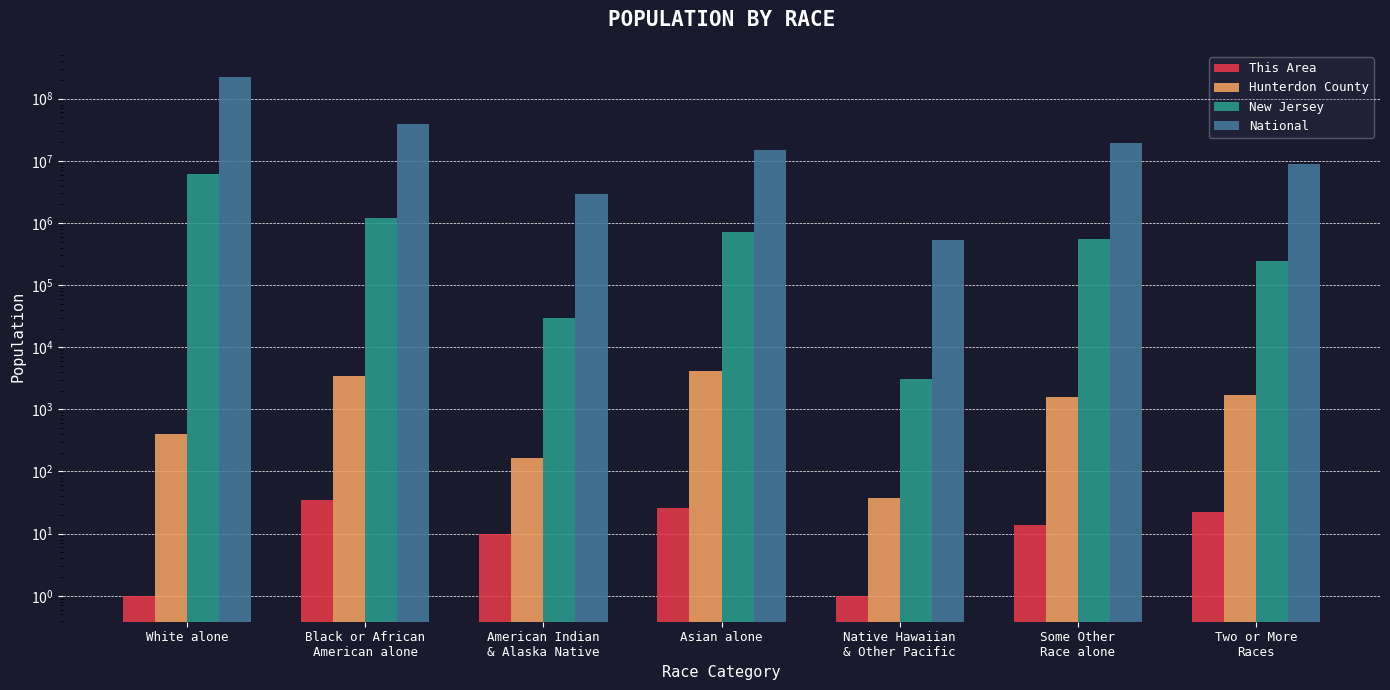

How many values in the Hunterdon County series are below 1570?

3